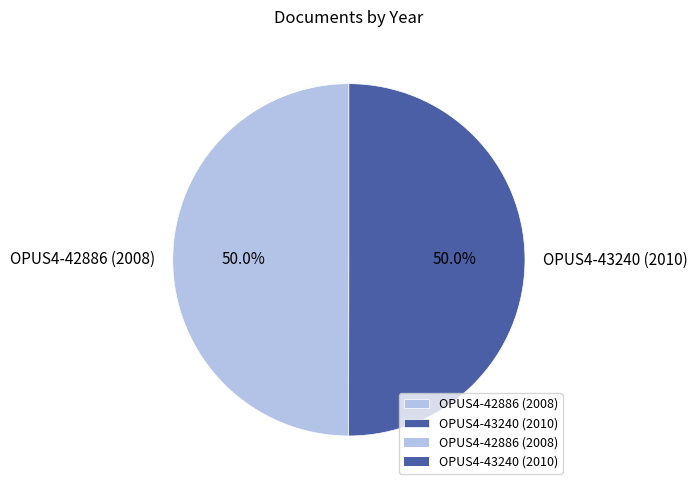

Count the number of slices in the pie.

2